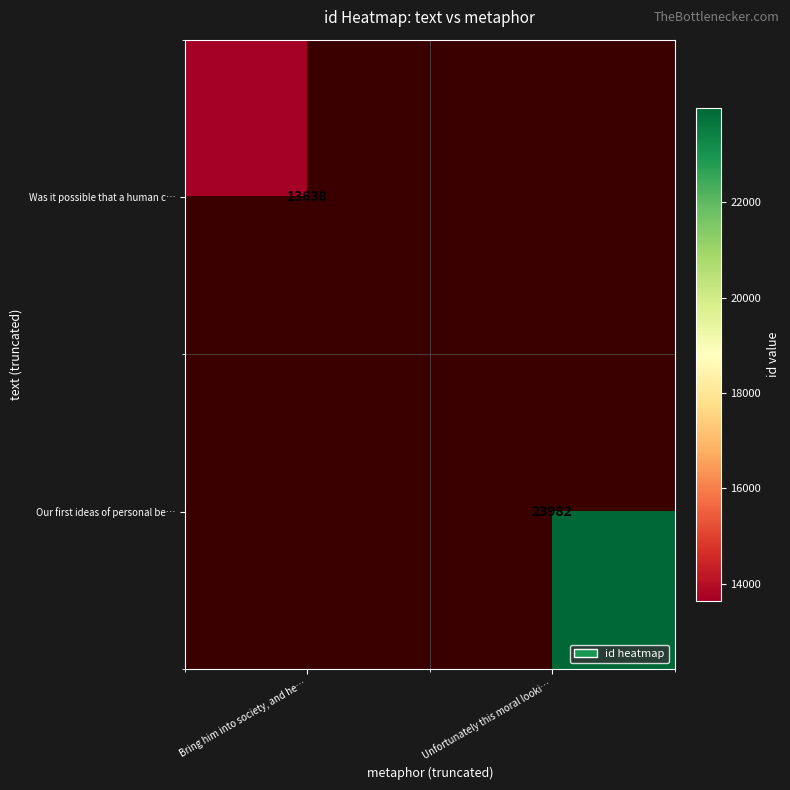

The Was it possible that a human c… series shows 4018 at Bring him into society, and he…. True or false?

False